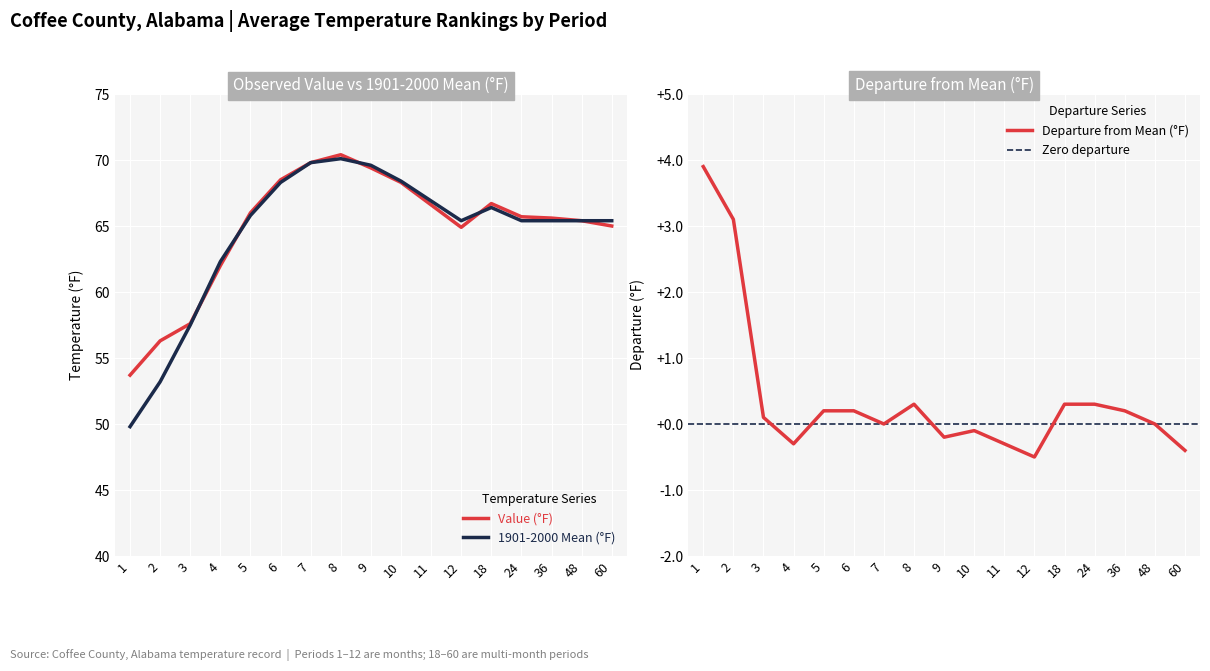

Which series changed the most between 2 and 8?

1901-2000 Mean